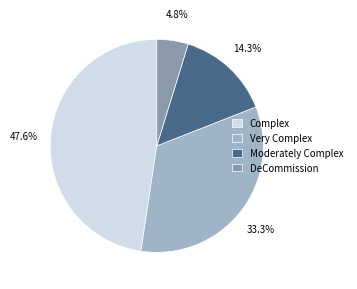

Which has a higher value, Very Complex or Complex?

Complex